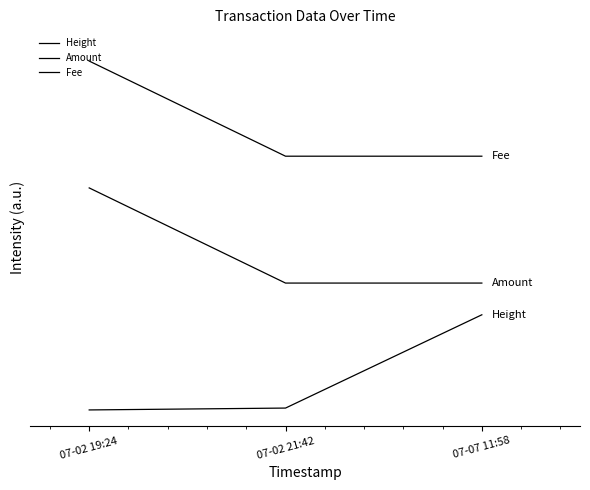

Is the value of Amount at 07-02 21:42 greater than the value of Height at 07-02 19:24?

Yes